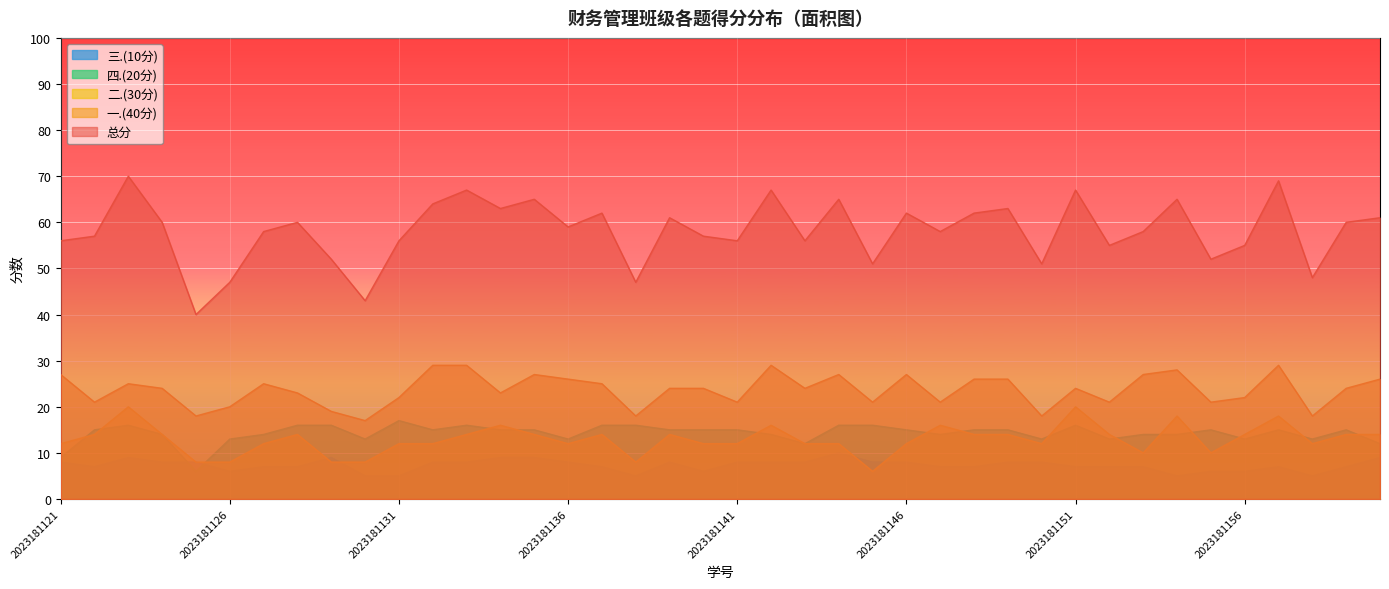

Is it true that 四.(20分) equals 14 at 2023181142?

True